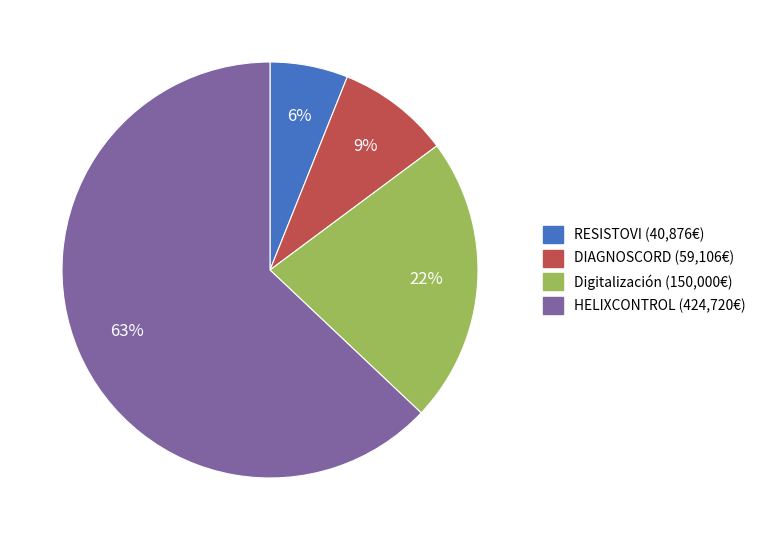

Is the sum of RESISTOVI and DIAGNOSCORD greater than half?

No